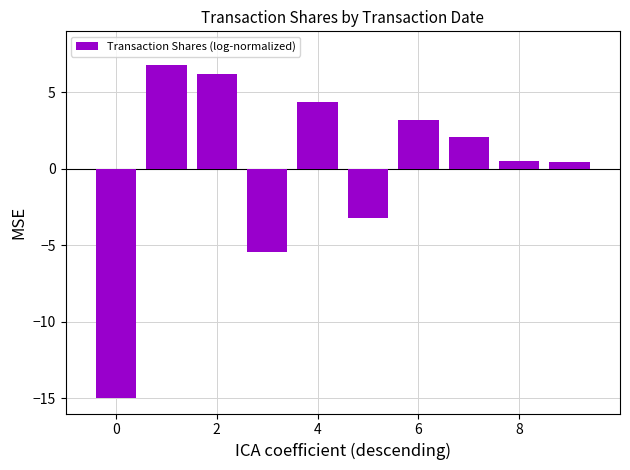

How many values are below 2?

5